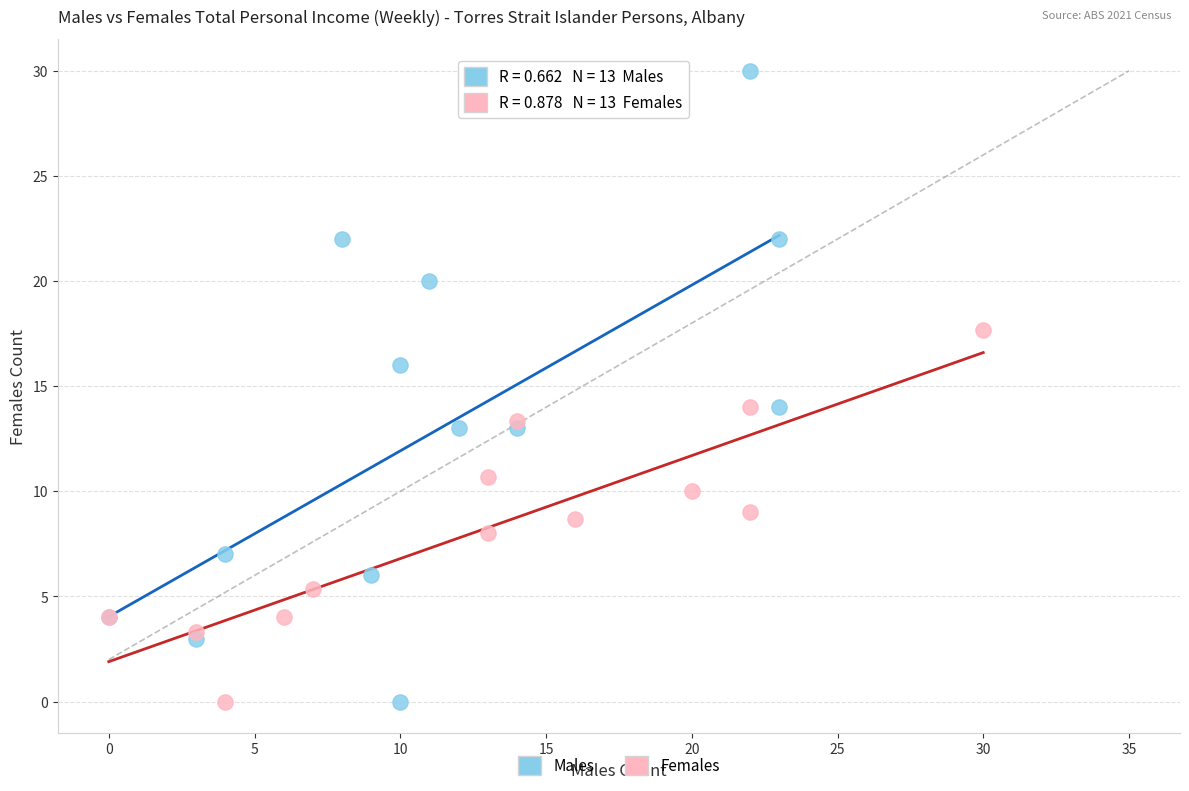

Which series has the widest spread of Y values?

Males